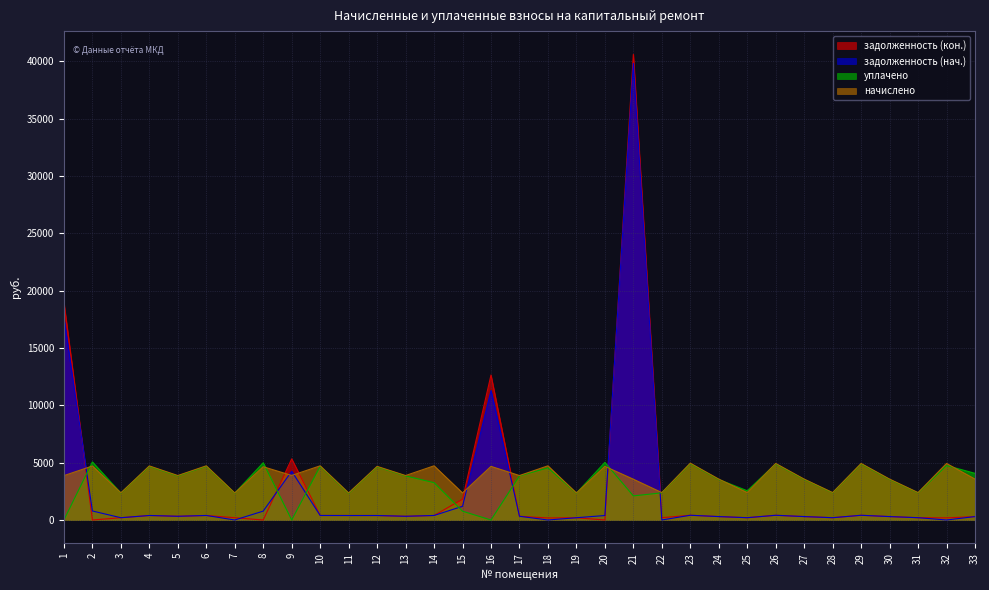

How many values in задолженность (нач.) are above zero?

29